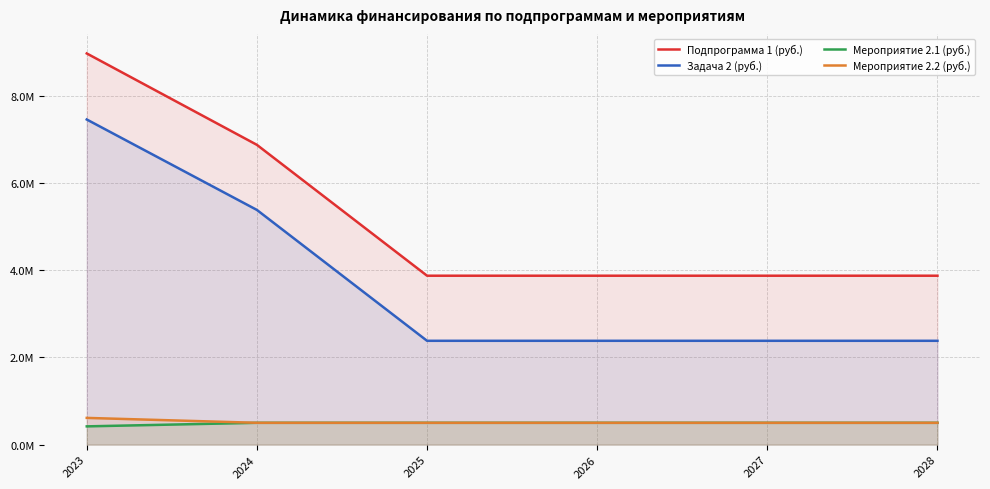

True or false: Мероприятие 2.1 (руб.) has more than 2 interior local peaks.

False